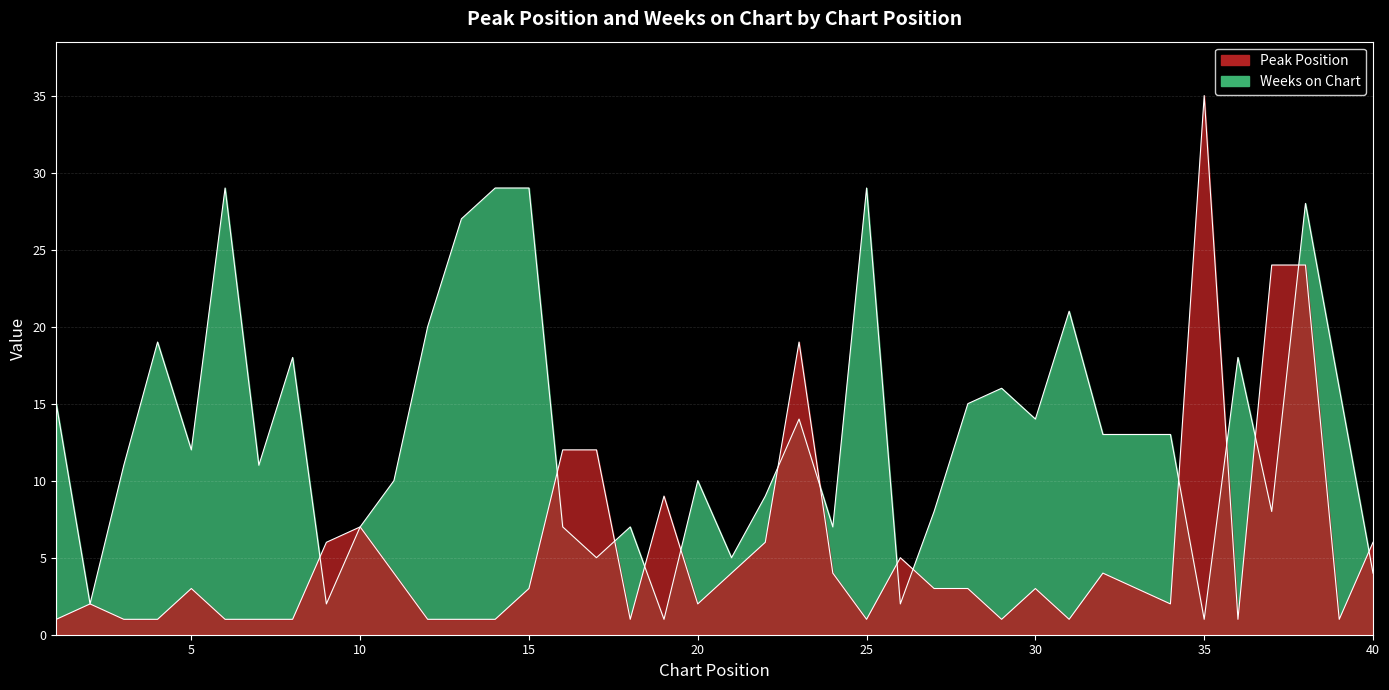

Is it true that Peak Position equals 12 at 17?

True